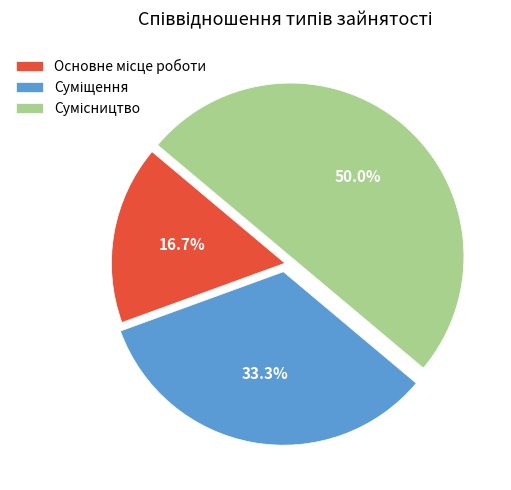

How many segments does this pie chart have?

3